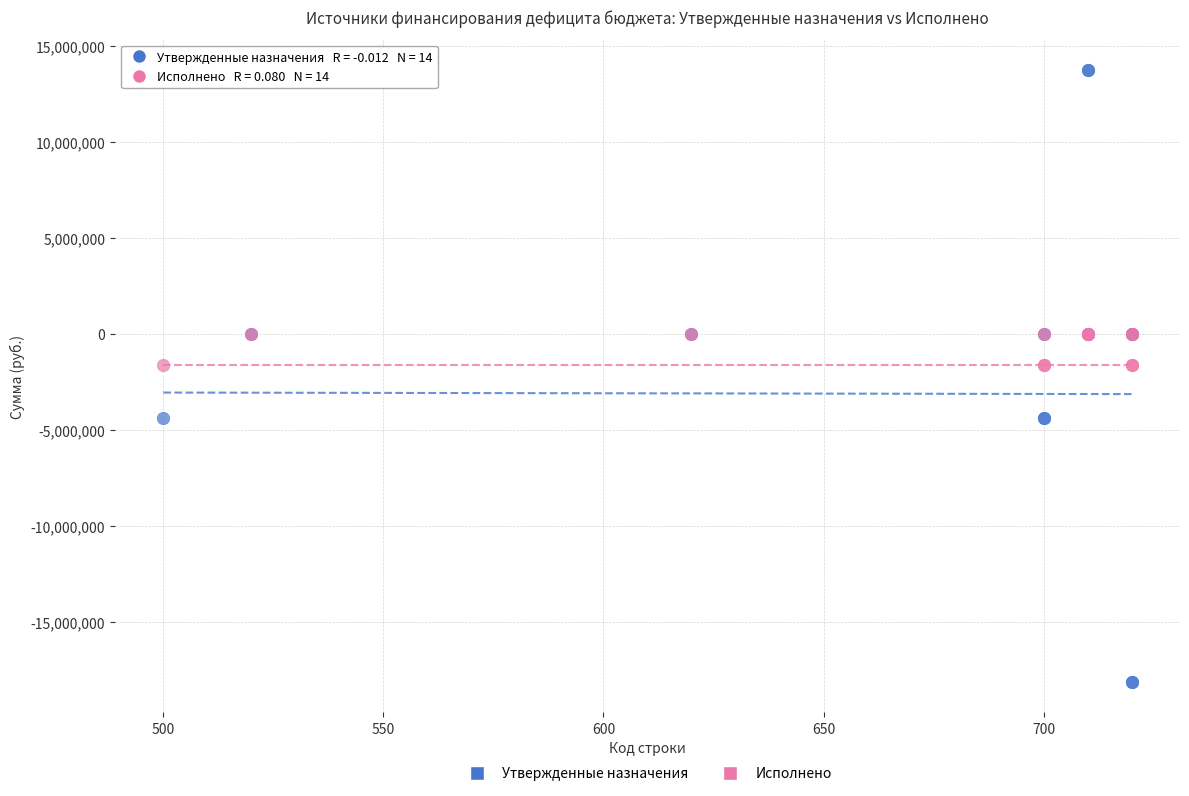

Which series reaches the maximum Y coordinate?

Утвержденные назначения